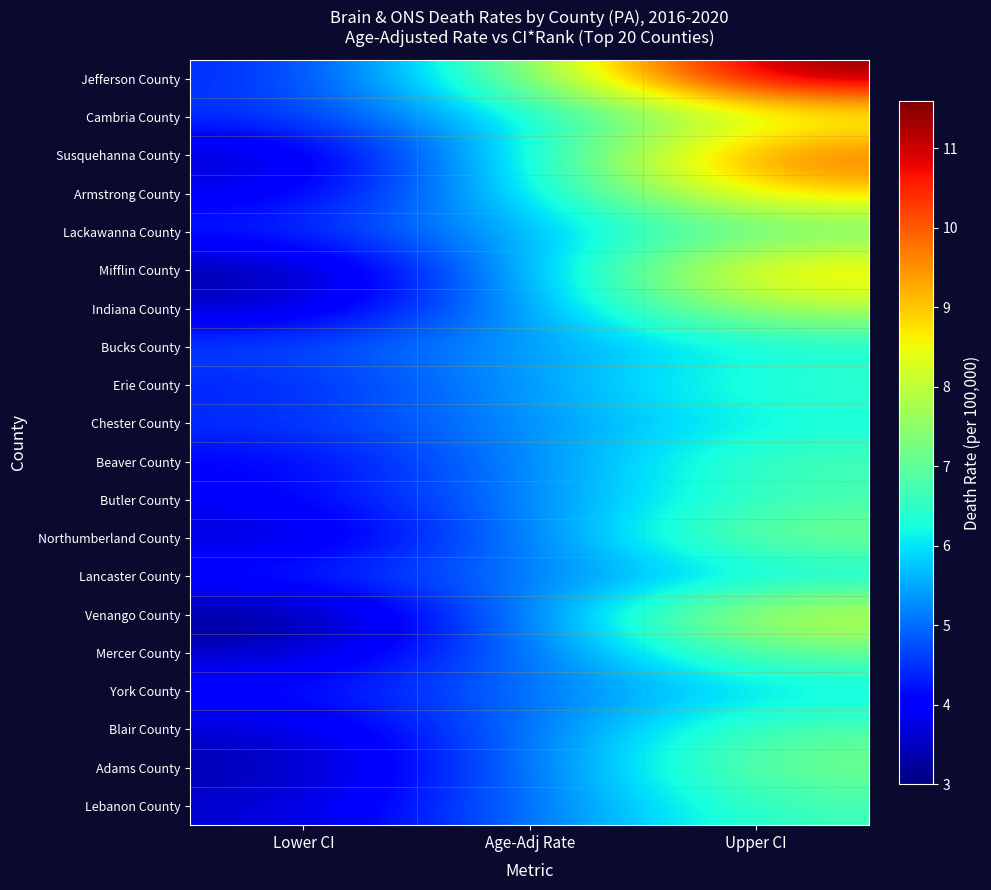

At how many categories does at least one series exceed 6?

2